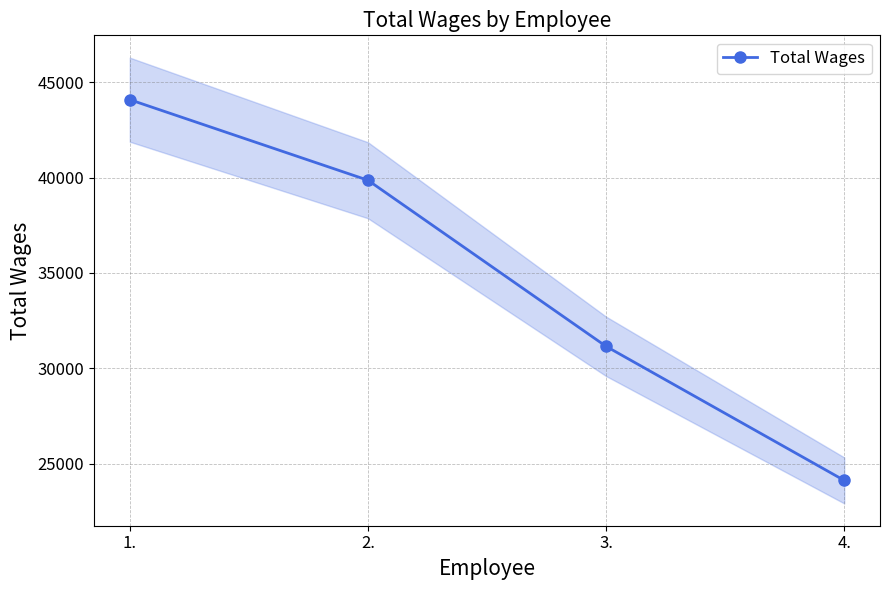

How many lines are shown in the chart?

1